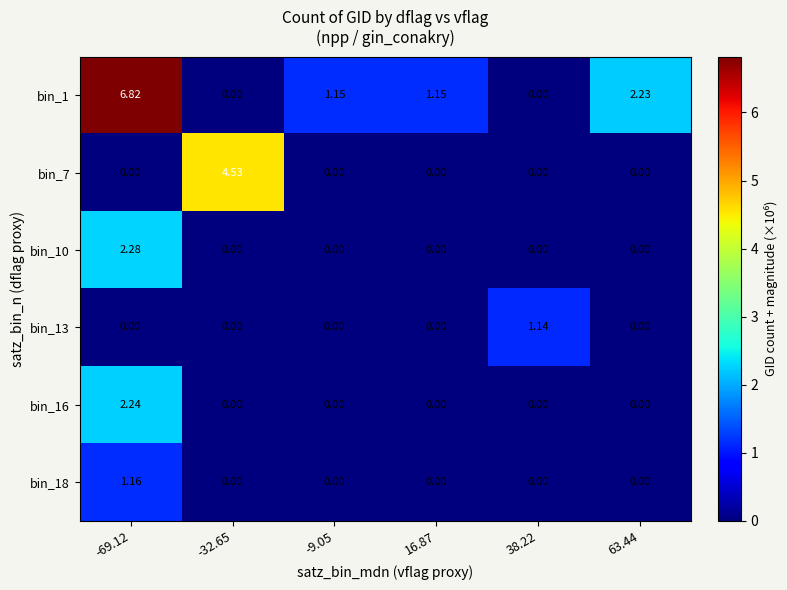

Which series has the largest total across all categories?

bin_1